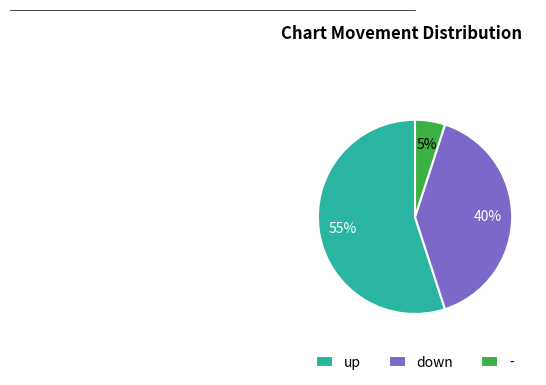

What is the largest slice in the pie chart?

up